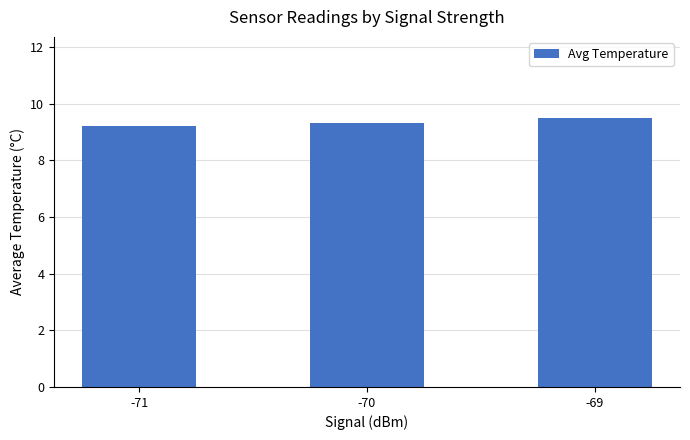

What is the minimum value shown in the chart?

9.2